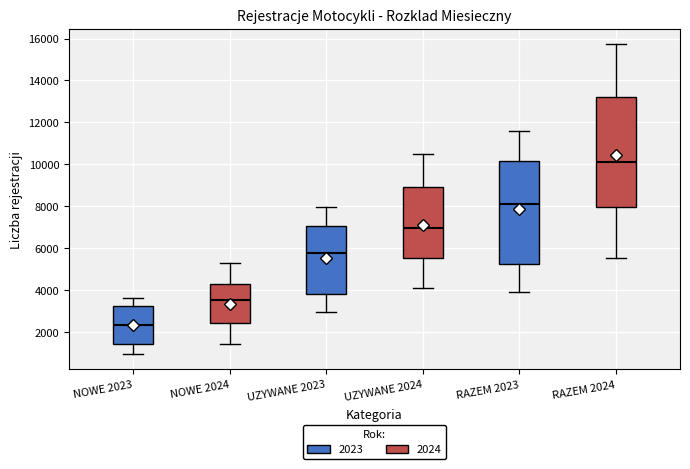

Which box is the tallest, from its lower edge to its upper edge?

RAZEM 2024